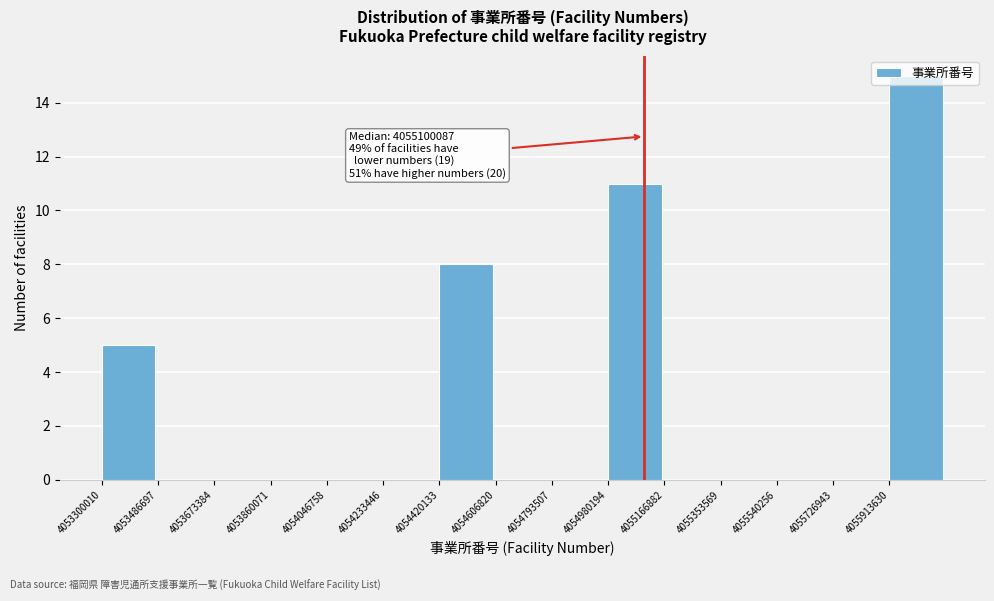

Over which range of the x-axis is the bar tallest?

4055920000 to 4056100000